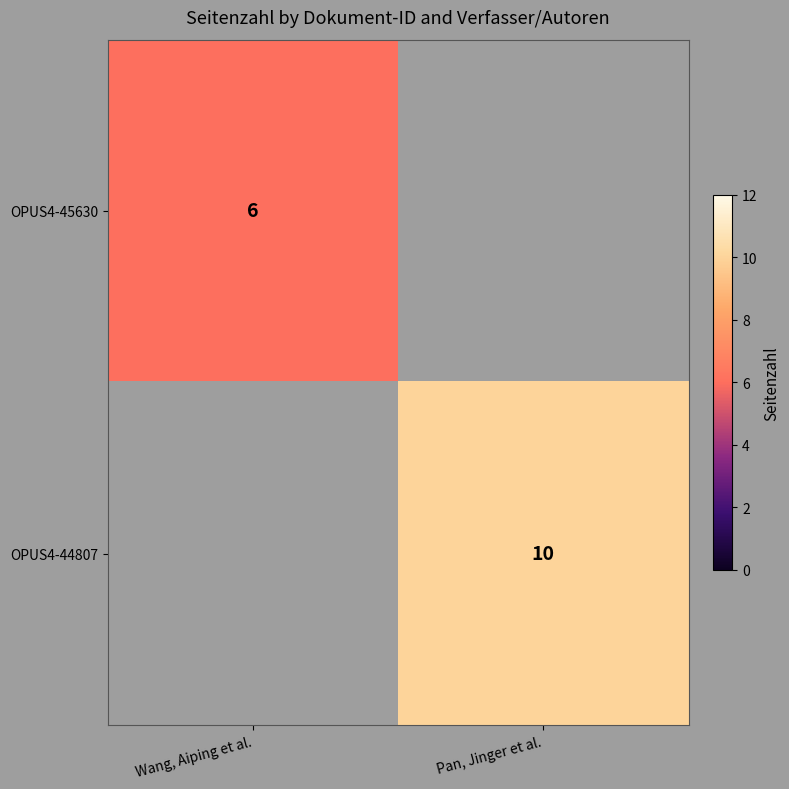

Is it true that OPUS4-44807 equals 3 at Pan, Jinger et al.?

False